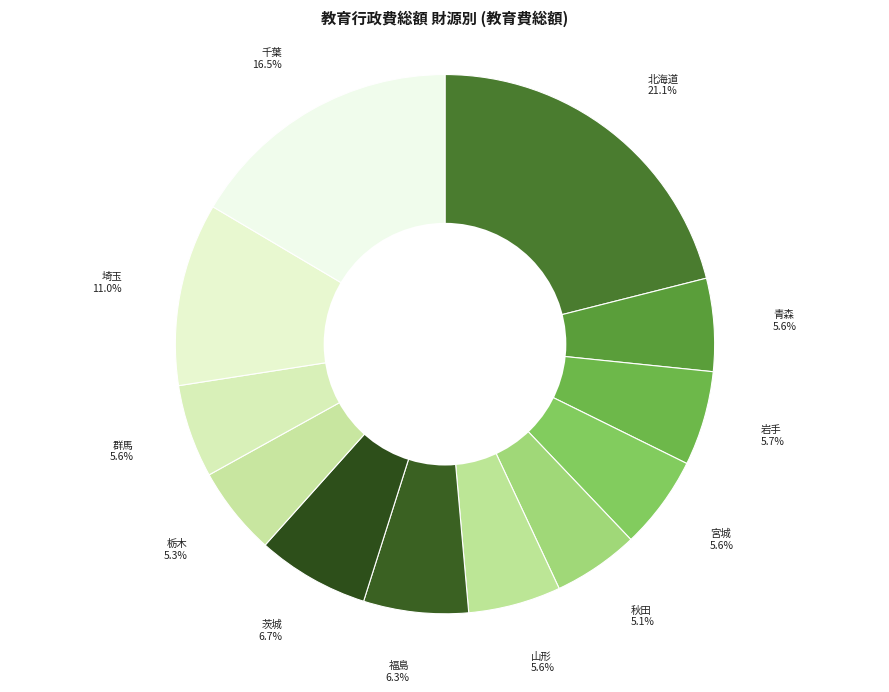

True or false: 青森 accounts for 20% of the total.

False